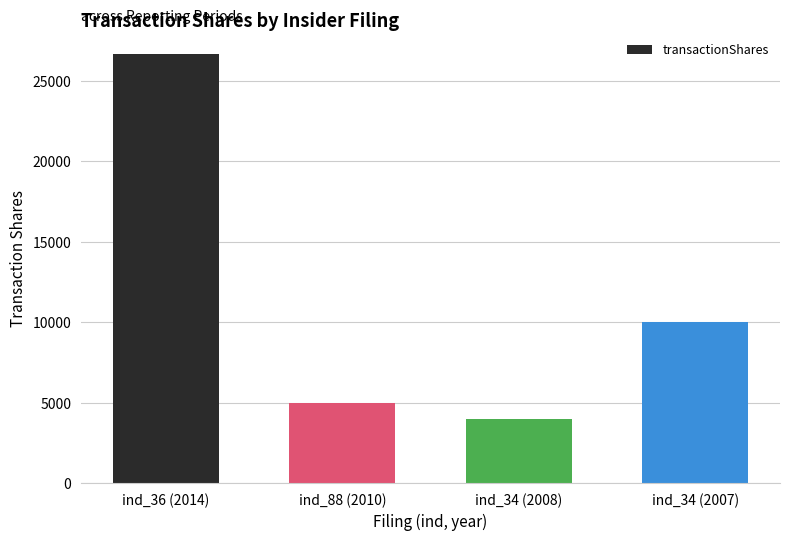

Where does the data first go above 10000?

ind_36 (2014)